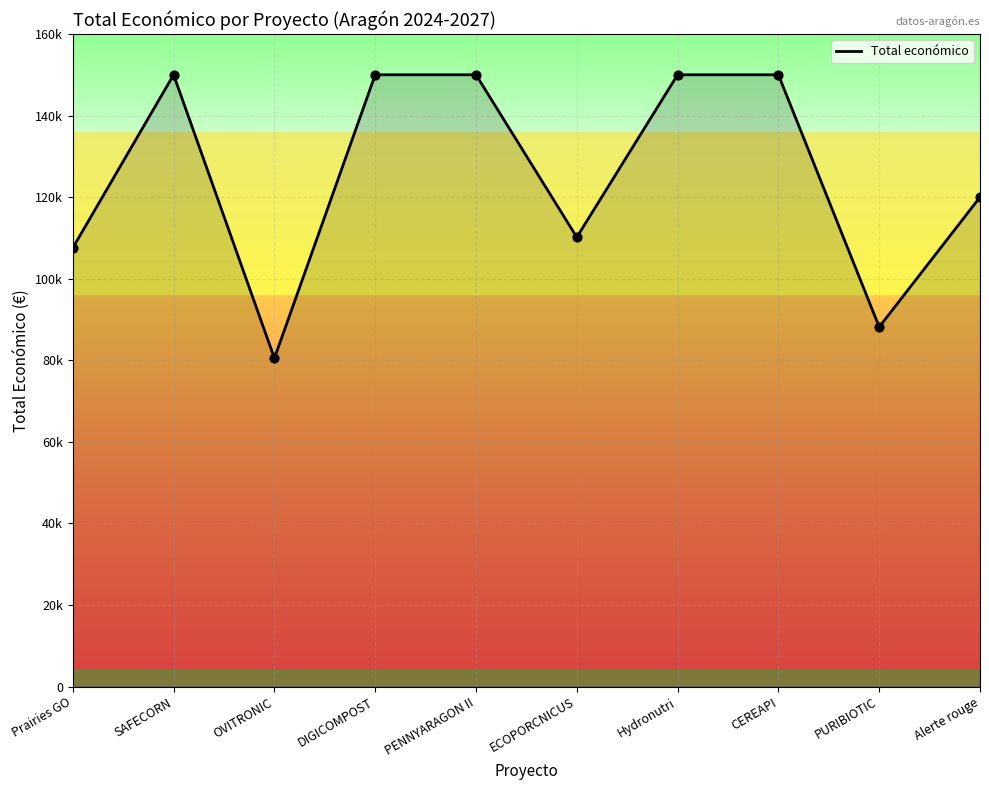

What is the ratio of the value at OVITRONIC to the value at Prairies GO?

0.7